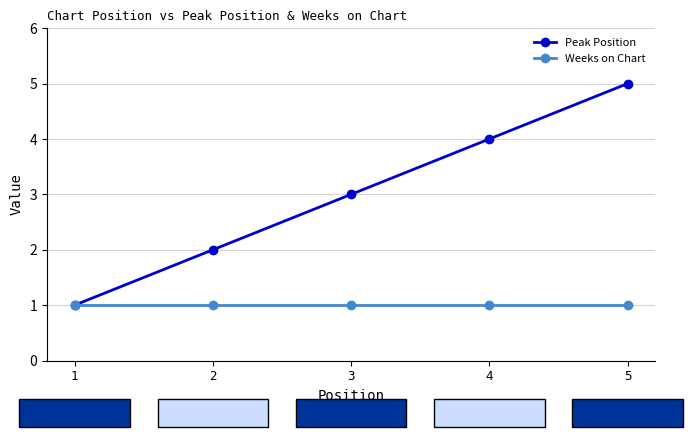

How many categories are shown in the chart?

5